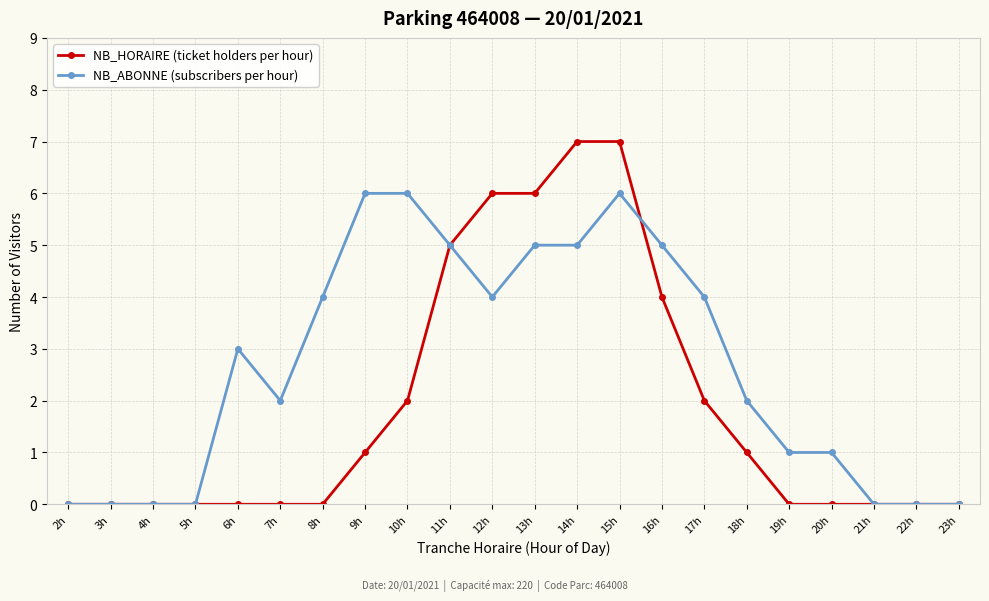

What are all the series names shown in the legend?

NB_HORAIRE (ticket holders per hour), NB_ABONNE (subscribers per hour)